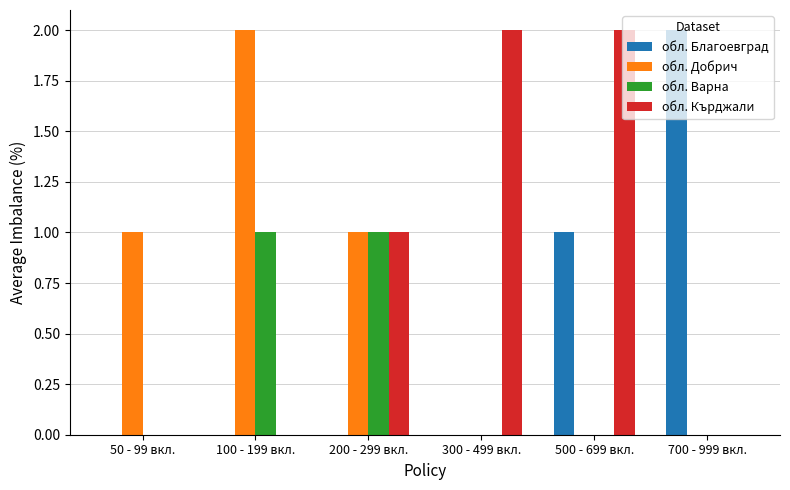

Reading left to right, extract all data points from this chart.

обл. Благоевград: 0	0	0	0	1	2
обл. Добрич: 1	2	1	0	0	0
обл. Варна: 0	1	1	0	0	0
обл. Кърджали: 0	0	1	2	2	0